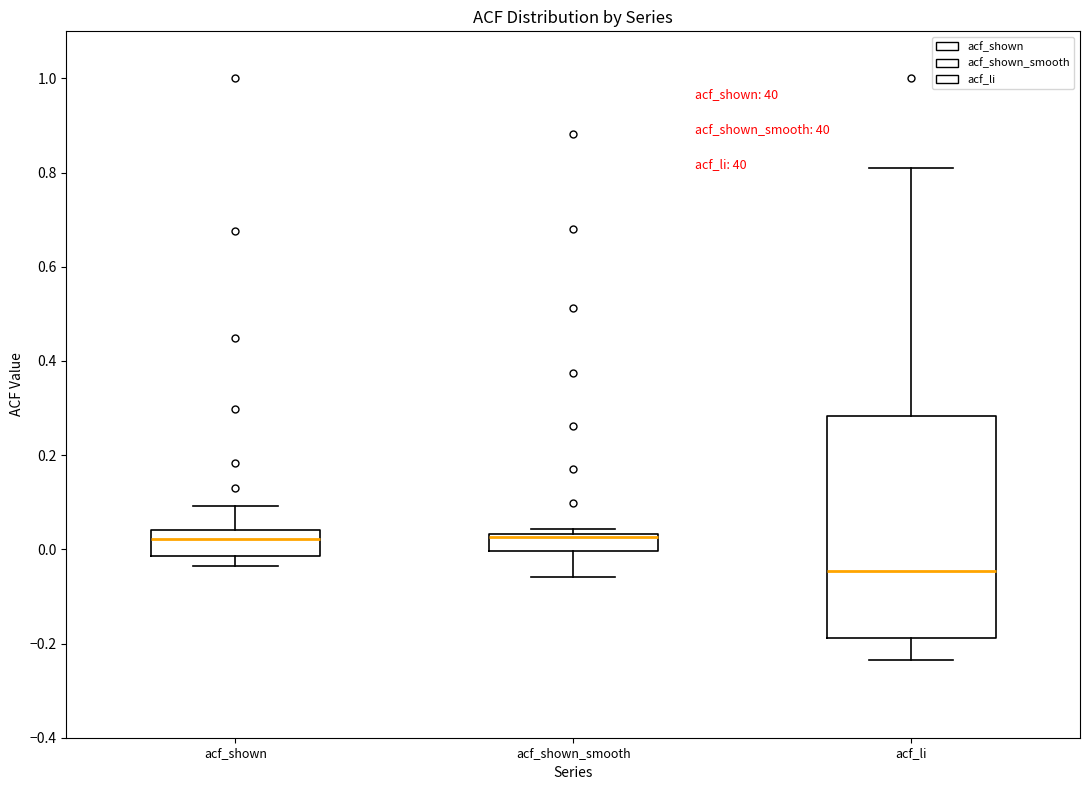

Where does the lower whisker of the box for acf_shown_smooth end on the y-axis? The values are not printed on the chart, so give them approximately, as read against the axis.

-0.06